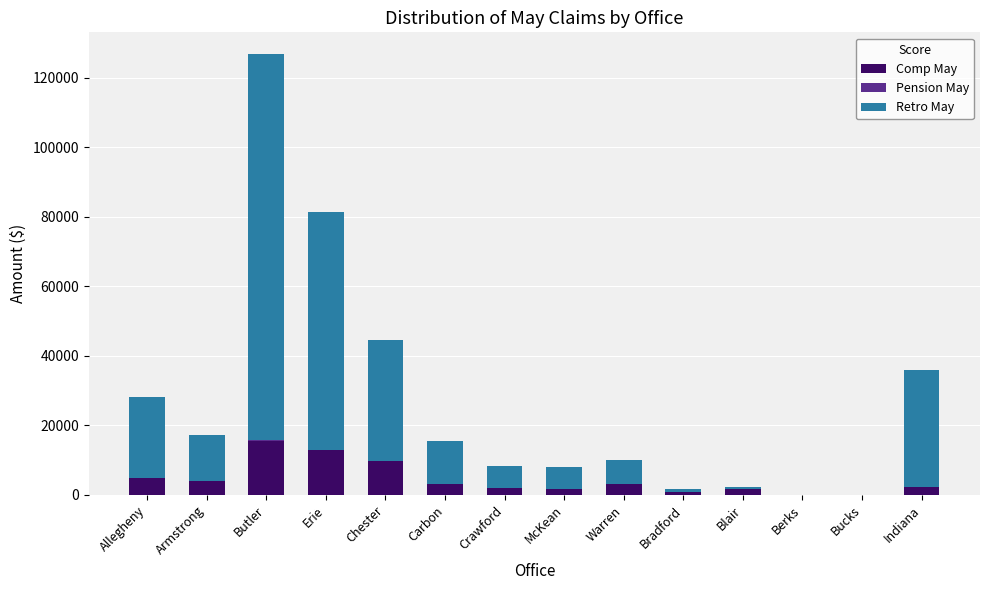

What is the highest value of the Comp May series?

15407